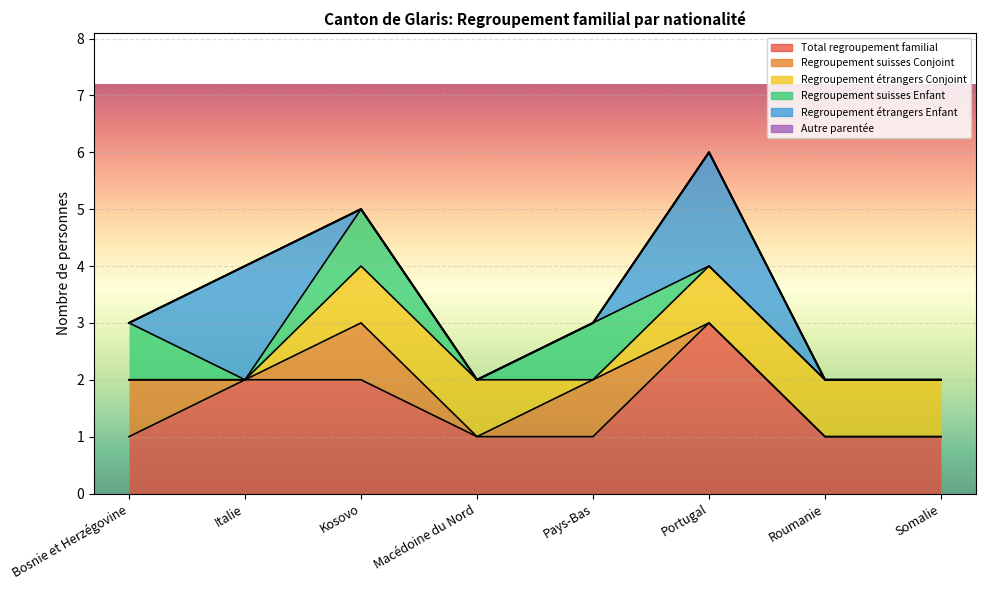

Reading right to left, what are all the values shown in this chart?

Total regroupement familial: Somalie=1	Roumanie=1	Portugal=3	Pays-Bas=1	Macédoine du Nord=1	Kosovo=2	Italie=2	Bosnie et Herzégovine=1
Regroupement suisses Conjoint: Somalie=0	Roumanie=0	Portugal=0	Pays-Bas=1	Macédoine du Nord=0	Kosovo=1	Italie=0	Bosnie et Herzégovine=1
Regroupement étrangers Conjoint: Somalie=1	Roumanie=1	Portugal=1	Pays-Bas=0	Macédoine du Nord=1	Kosovo=1	Italie=0	Bosnie et Herzégovine=0
Regroupement suisses Enfant: Somalie=0	Roumanie=0	Portugal=0	Pays-Bas=1	Macédoine du Nord=0	Kosovo=1	Italie=0	Bosnie et Herzégovine=1
Regroupement étrangers Enfant: Somalie=0	Roumanie=0	Portugal=2	Pays-Bas=0	Macédoine du Nord=0	Kosovo=0	Italie=2	Bosnie et Herzégovine=0
Autre parentée: Somalie=0	Roumanie=0	Portugal=0	Pays-Bas=0	Macédoine du Nord=0	Kosovo=0	Italie=0	Bosnie et Herzégovine=0